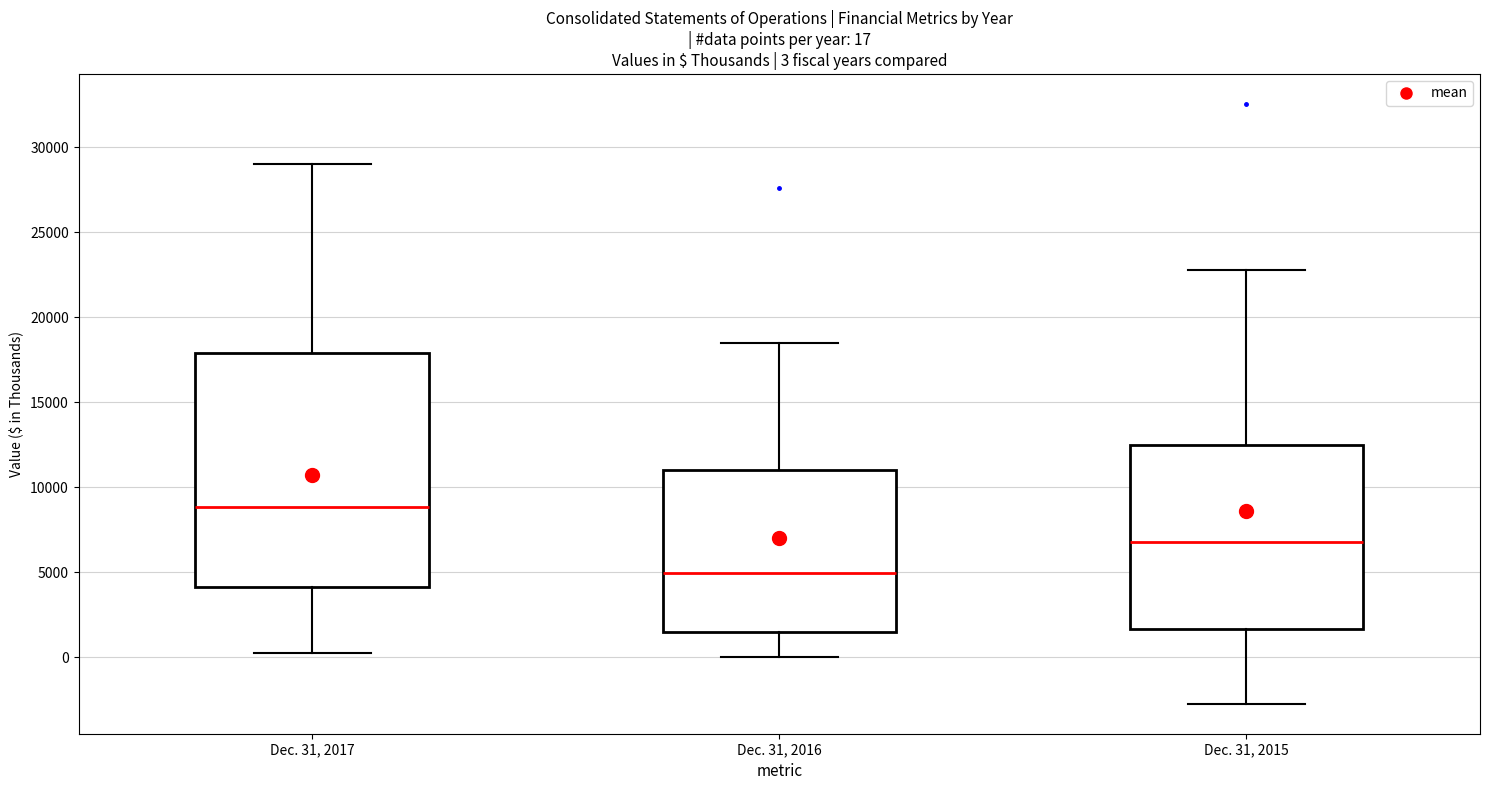

Comparing the boxes themselves (not the whiskers), which one is the tallest?

Dec. 31, 2017